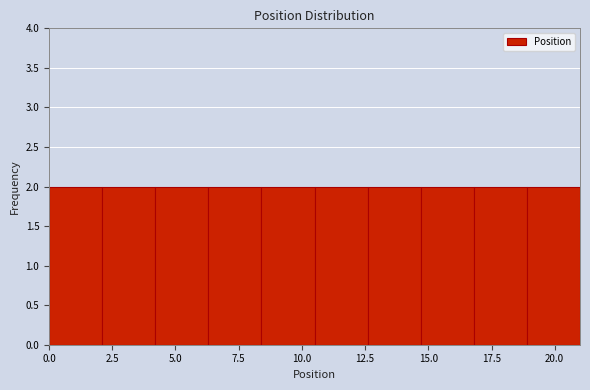

What is the height of the bar covering 18.9 to 21.0 on the x-axis? Neither the bar edges nor the heights are printed on the chart, so give them approximately, as read against the axes.

2